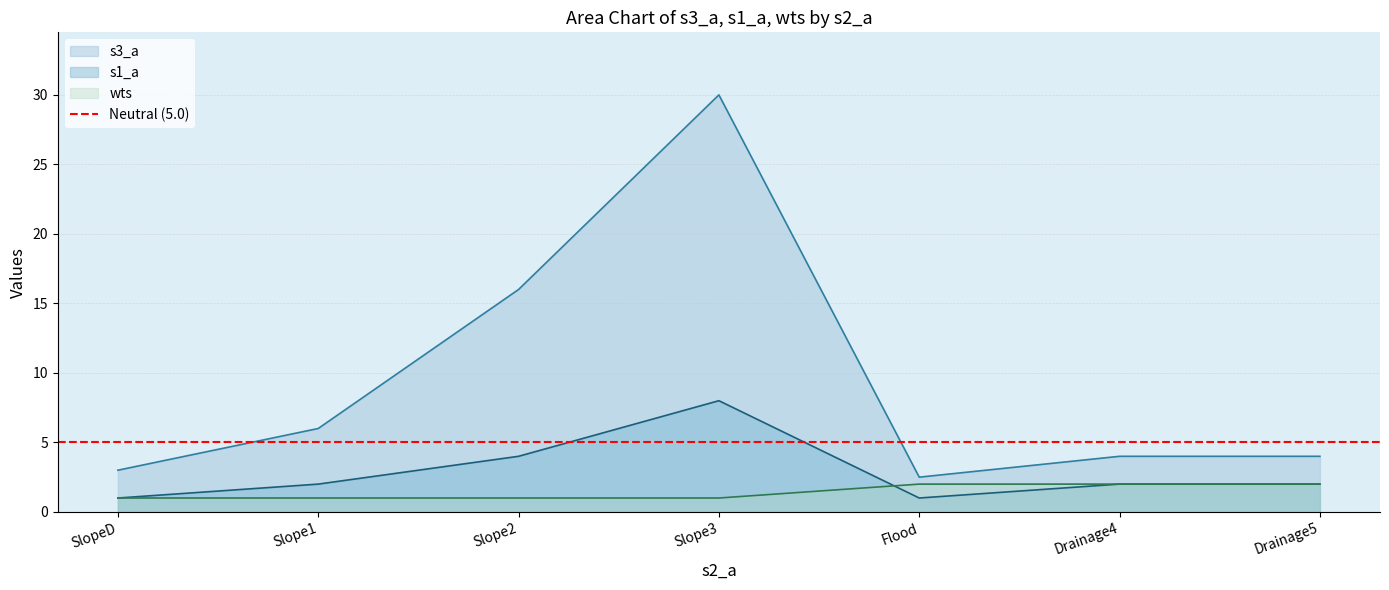

True or false: s1_a has more than 2 points higher than both neighbors.

False